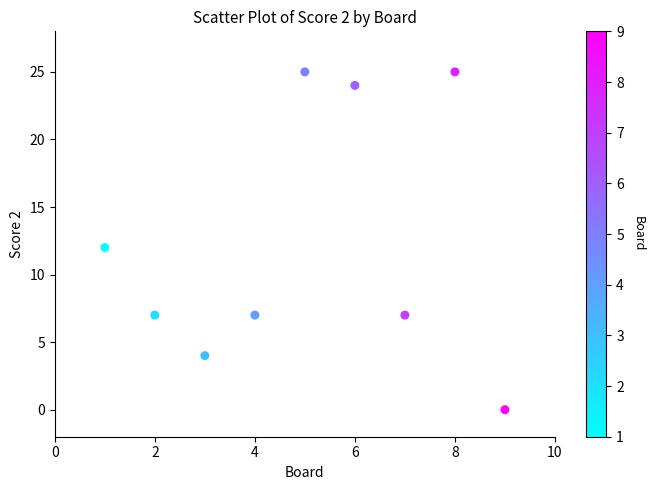

What is the range of Y values (max minus min)?

25